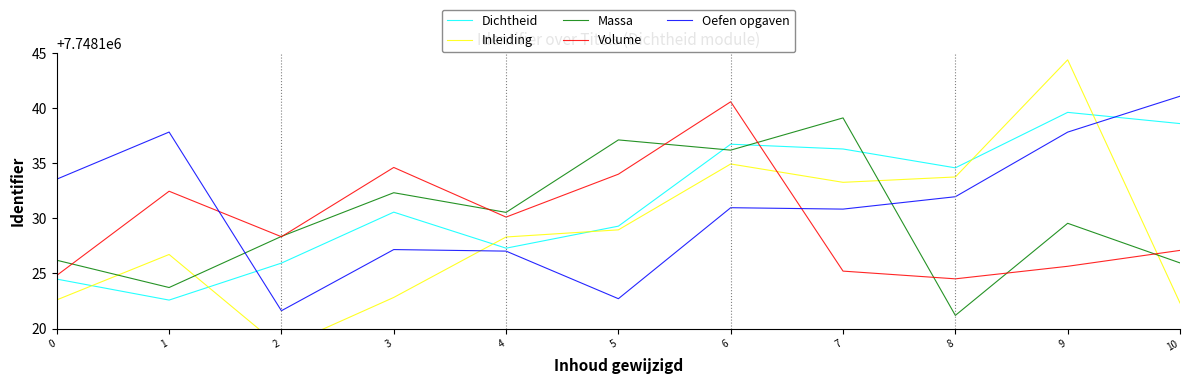

Reading left to right, list all the values displayed in this chart.

Dichtheid: 7748124.5	7748122.6	7748125.9	7748130.6	7748127.3	7748129.3	7748136.7	7748136.3	7748134.6	7748139.6	7748138.6
Inleiding: 7748122.6	7748126.7	7748118.3	7748122.8	7748128.3	7748129.0	7748134.9	7748133.3	7748133.8	7748144.4	7748122.3
Massa: 7748126.2	7748123.7	7748128.4	7748132.3	7748130.5	7748137.1	7748136.2	7748139.1	7748121.2	7748129.6	7748126.0
Volume: 7748124.8	7748132.5	7748128.3	7748134.6	7748130.1	7748134.0	7748140.6	7748125.2	7748124.5	7748125.7	7748127.1
Oefen opgaven: 7748133.6	7748137.8	7748121.6	7748127.2	7748127.0	7748122.7	7748131.0	7748130.8	7748132.0	7748137.8	7748141.1